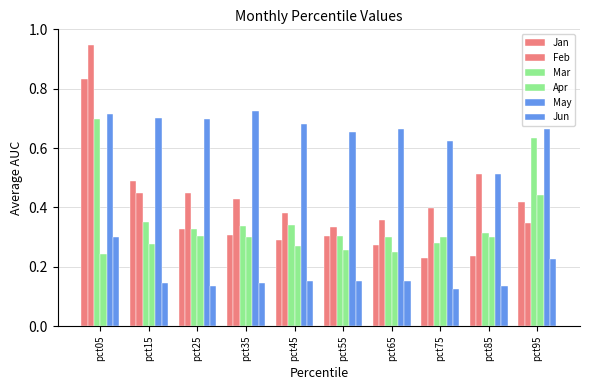

How many bars are there in each group?

6